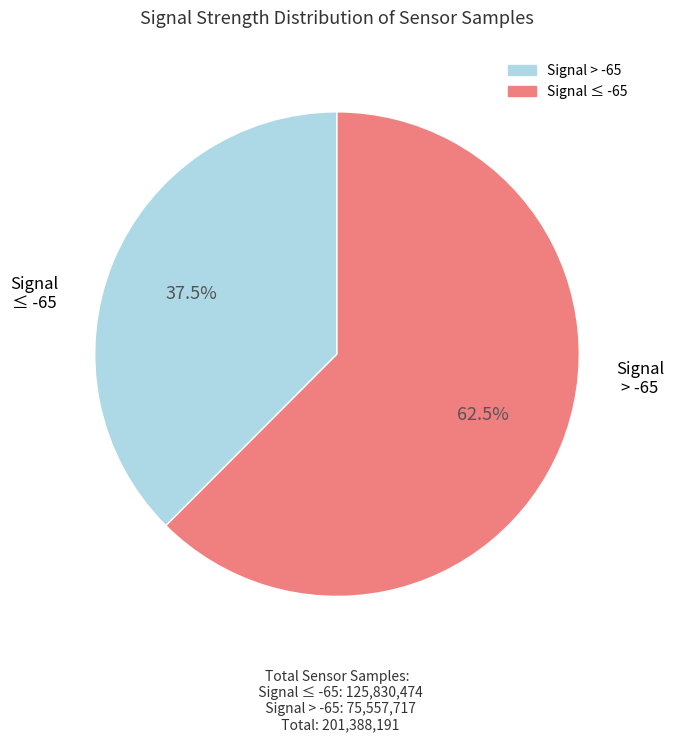

Is there any slice that represents more than half of the pie?

Yes